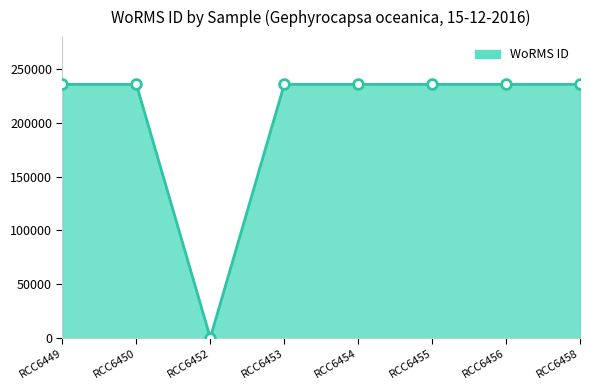

Count the number of data series in this chart.

1